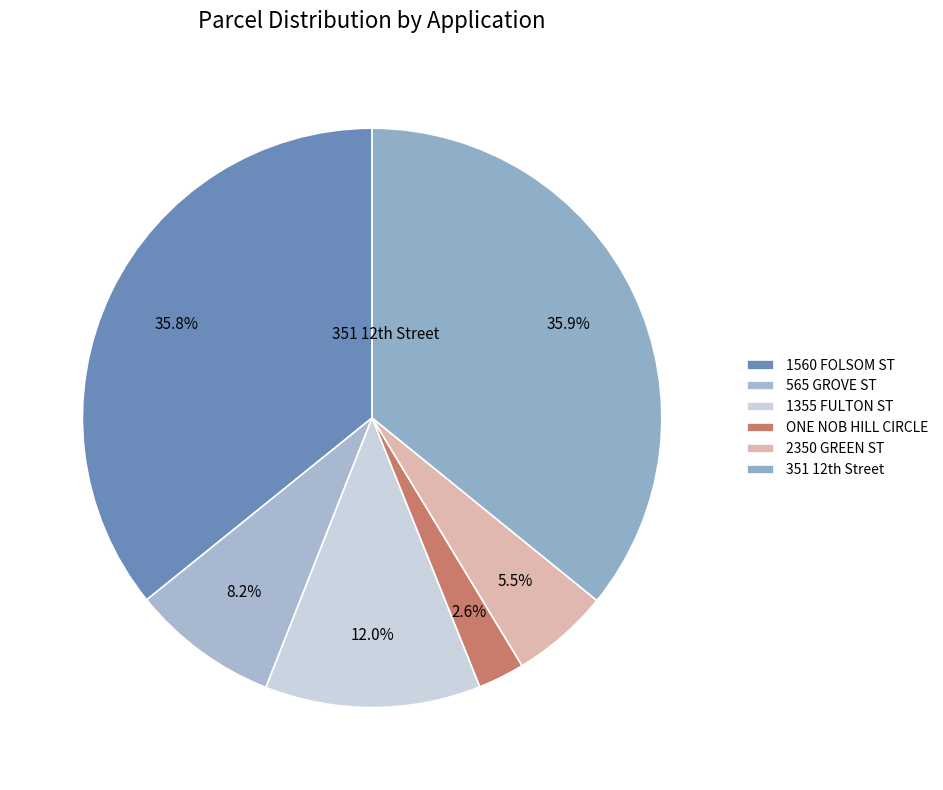

Is there a majority slice in this chart?

No